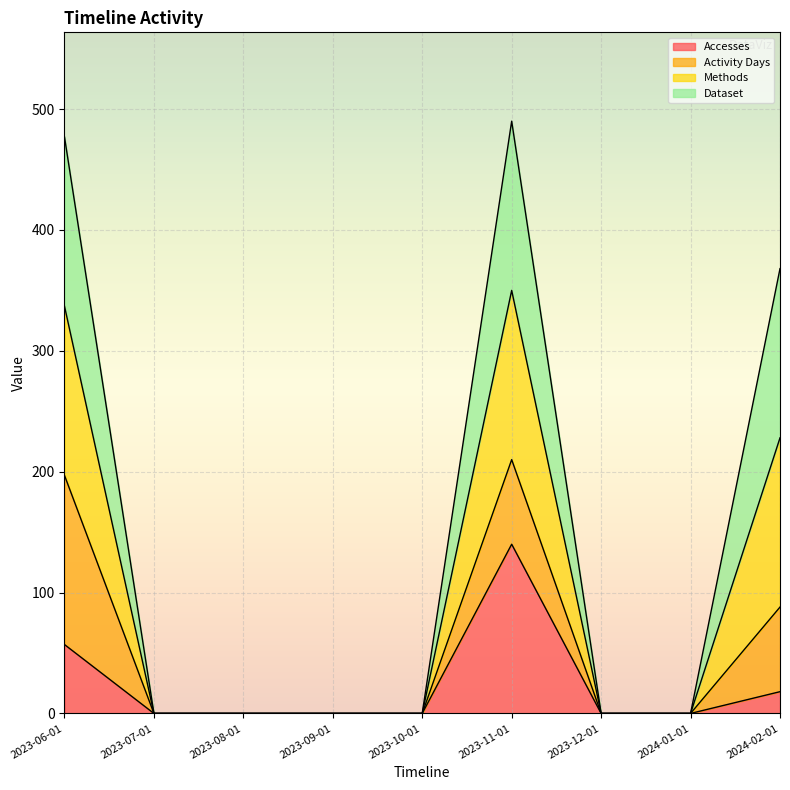

Which series has the largest total across all categories?

Methods